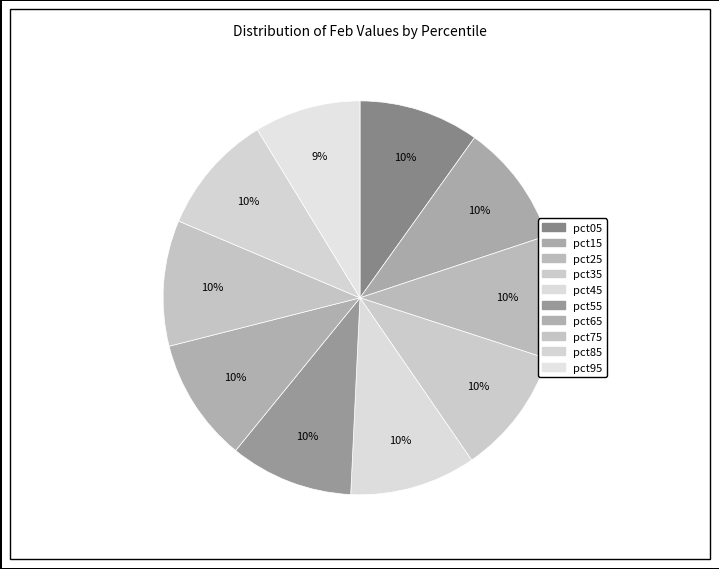

How much of the chart is everything except pct95?

91.3%